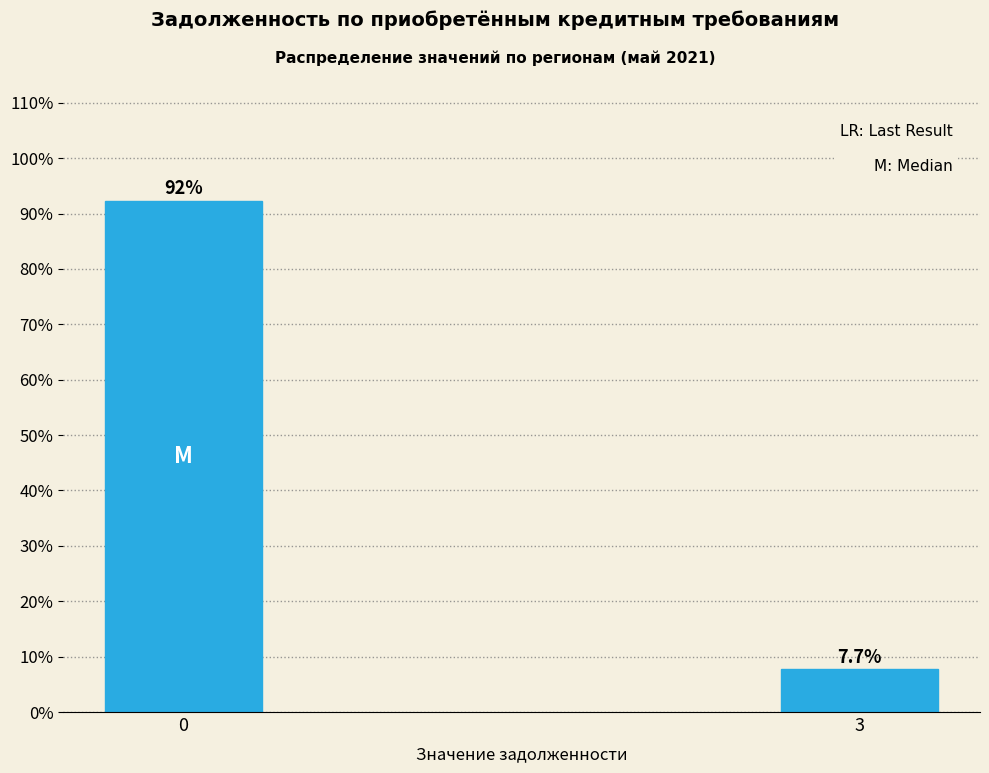

Reading left to right, extract all data points from this chart.

92.3	7.7